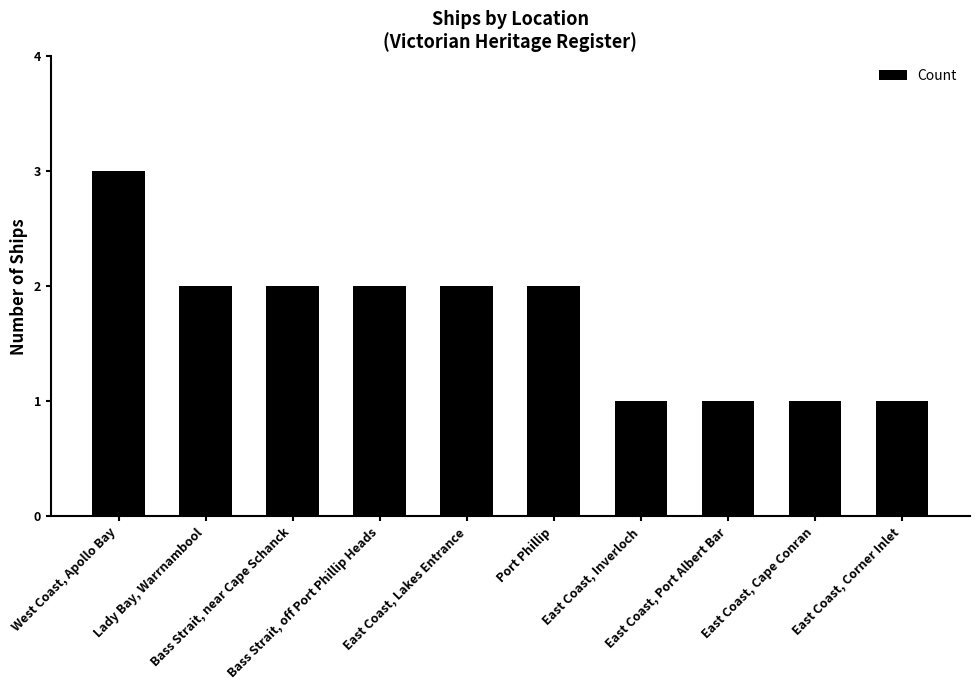

What is the sum of all values?

17